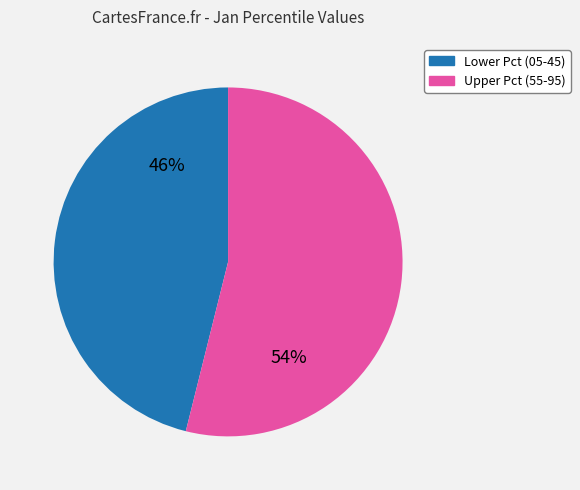

Is there any slice that represents more than half of the pie?

Yes